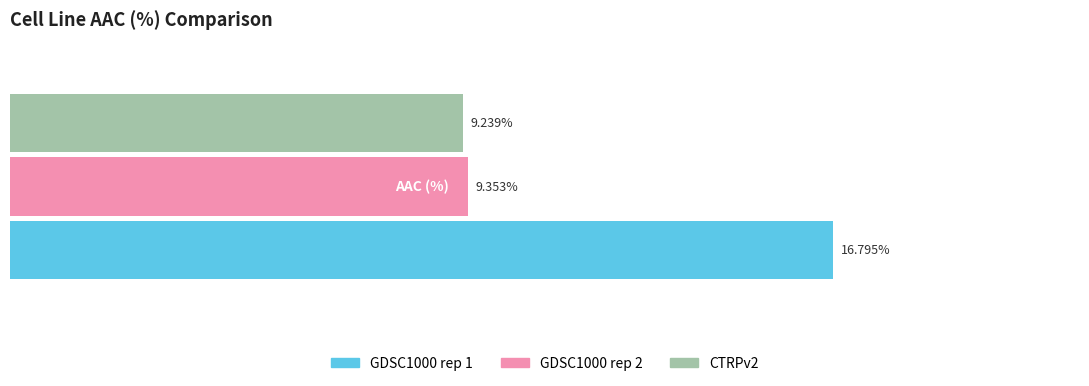

Which series has the largest range (max minus min)?

GDSC1000 rep 1